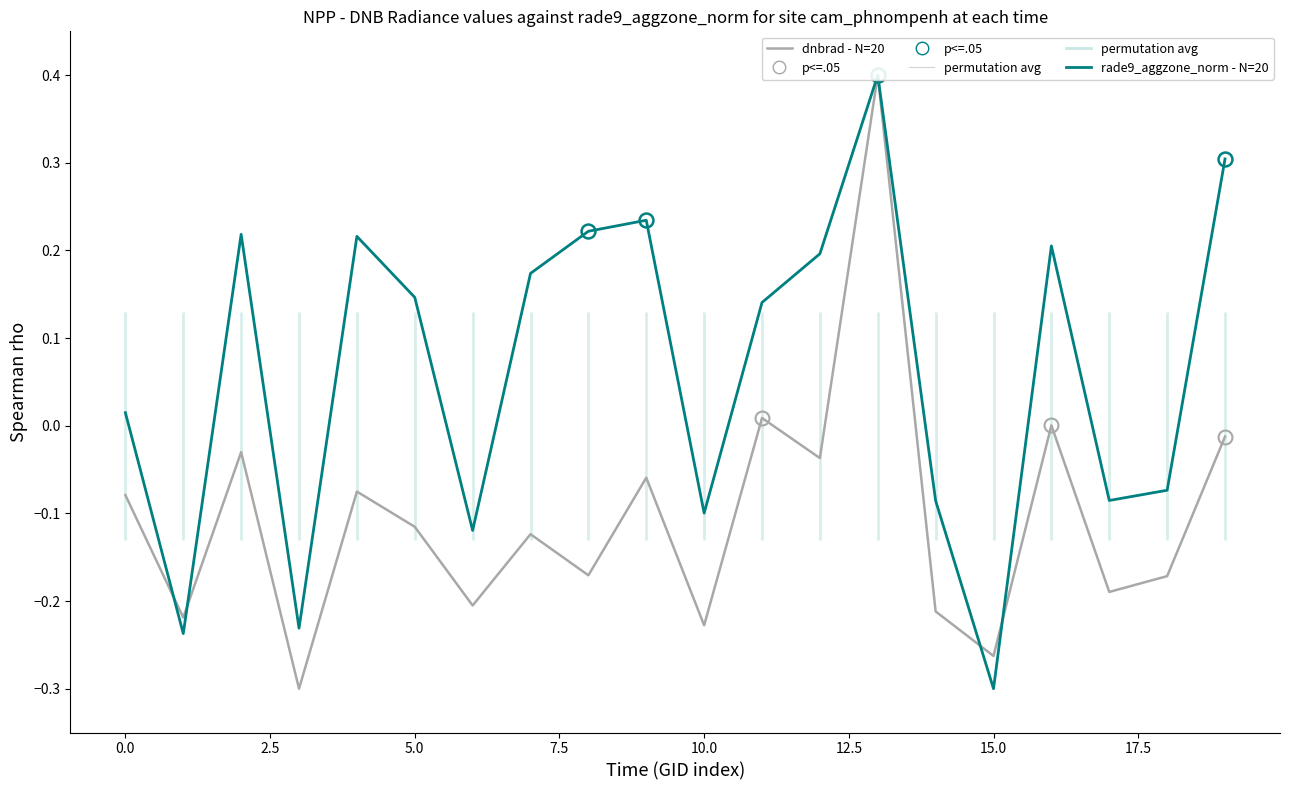

Count the number of categories in the chart.

20